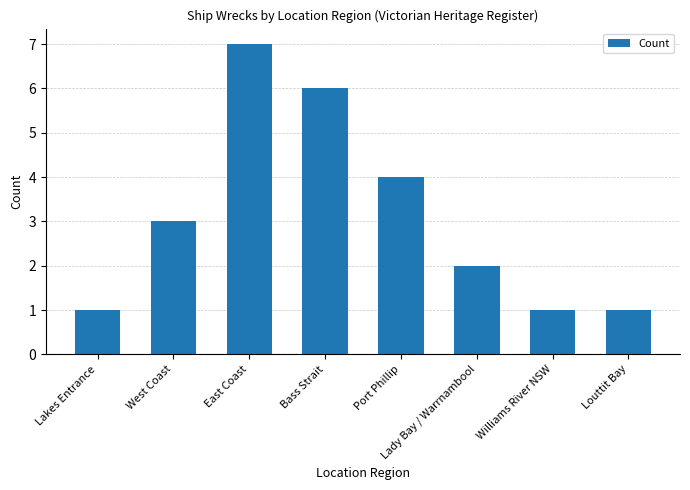

Reading right to left, what are all the values shown in this chart?

1	1	2	4	6	7	3	1